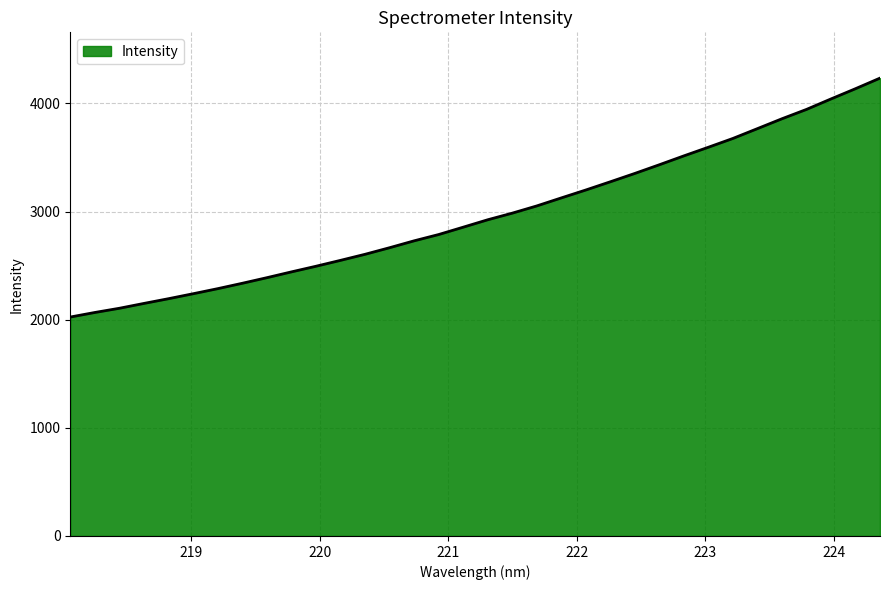

What is the maximum value shown in the chart?

4234.6